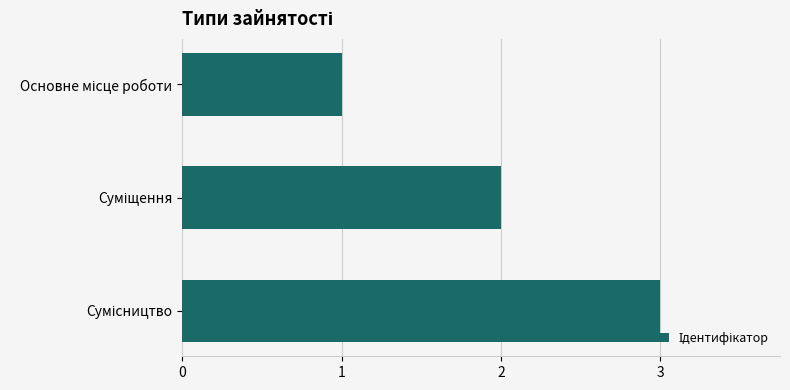

How many values are below 2?

1